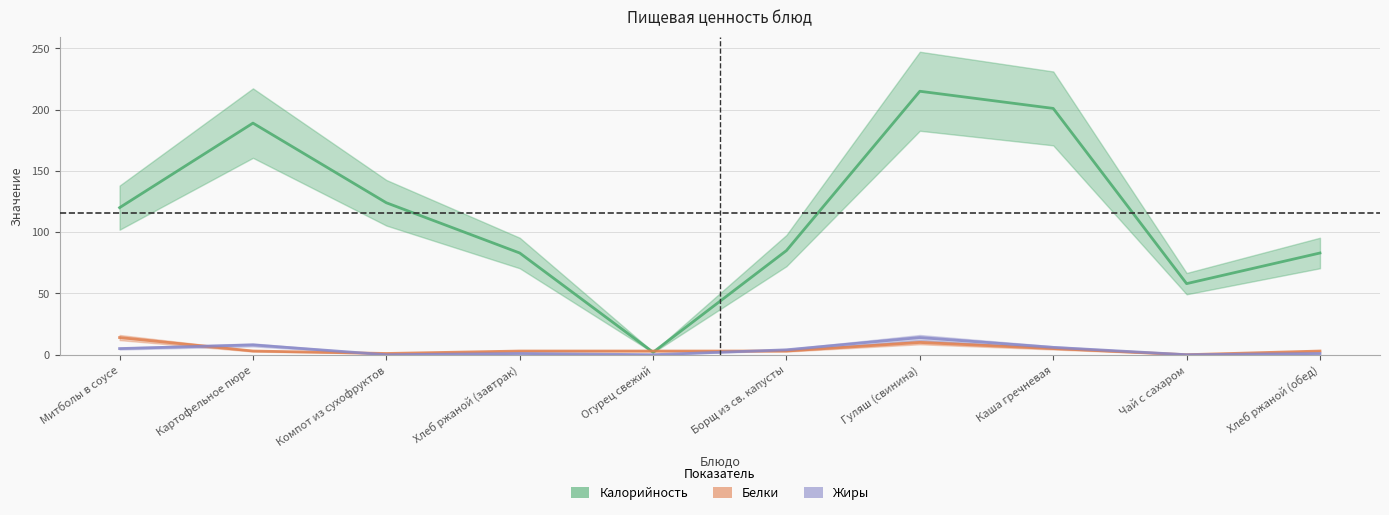

Reading left to right, extract all data points from this chart.

Калорийность: Митболы в соусе=120	Картофельное пюре=189	Компот из сухофруктов=124	Хлеб ржаной (завтрак)=83	Огурец свежий=2	Борщ из св. капусты=85	Гуляш (свинина)=215	Каша гречневая=201	Чай с сахаром=58	Хлеб ржаной (обед)=83
Белки: Митболы в соусе=14	Картофельное пюре=3	Компот из сухофруктов=1	Хлеб ржаной (завтрак)=3	Огурец свежий=3	Борщ из св. капусты=3	Гуляш (свинина)=10	Каша гречневая=5	Чай с сахаром=0	Хлеб ржаной (обед)=3
Жиры: Митболы в соусе=5	Картофельное пюре=8	Компот из сухофруктов=0	Хлеб ржаной (завтрак)=1	Огурец свежий=0	Борщ из св. капусты=4	Гуляш (свинина)=14	Каша гречневая=6	Чай с сахаром=0	Хлеб ржаной (обед)=1